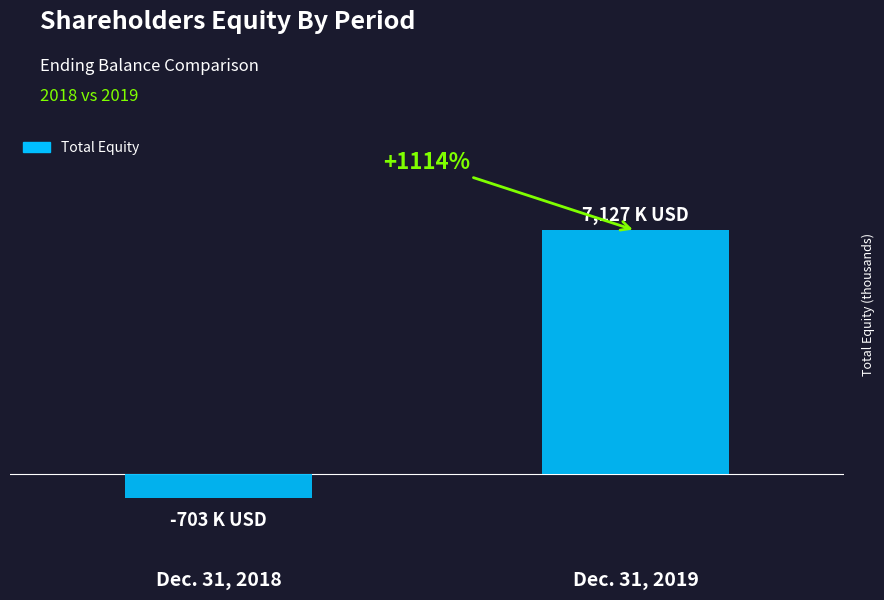

Rank the categories by value from lowest to highest.

Dec. 31, 2018, Dec. 31, 2019